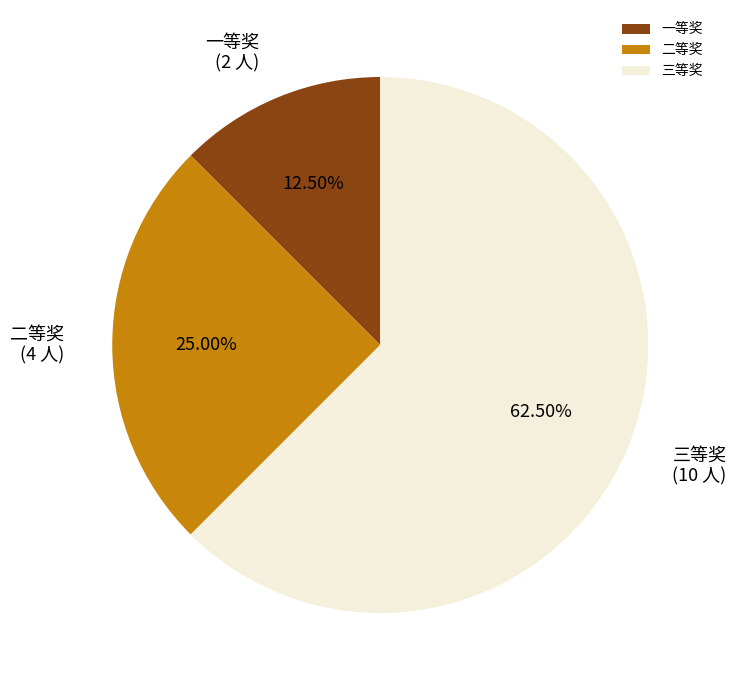

What percentage is NOT represented by 三等奖?

37.5%